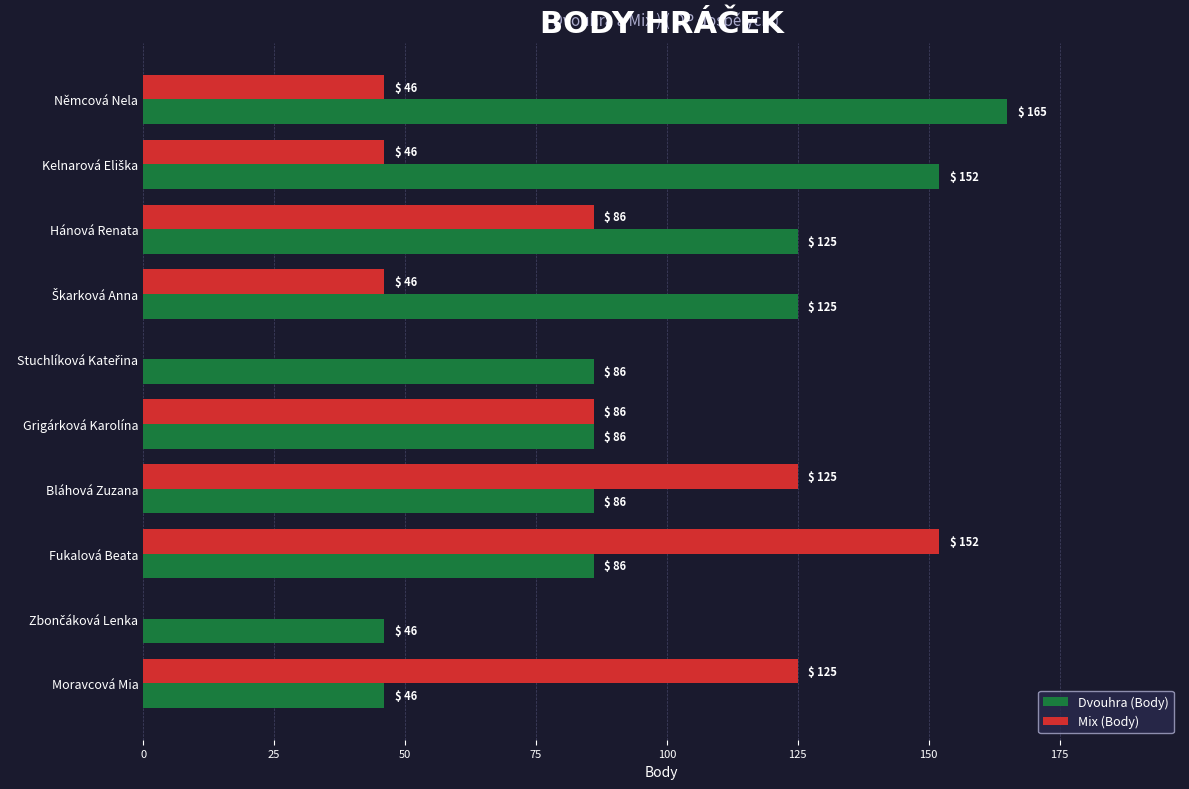

Read the Mix (Body) value at Grigárková Karolína, to the nearest 10.

90